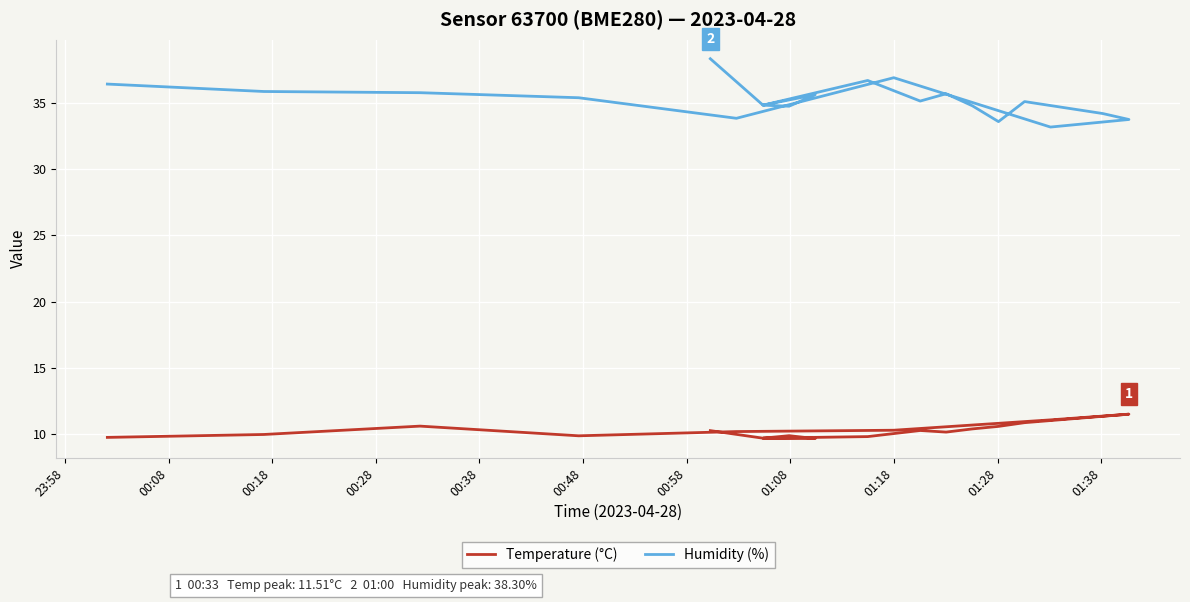

True or false: Humidity (%) and Temperature (°C) intersect in this chart.

False